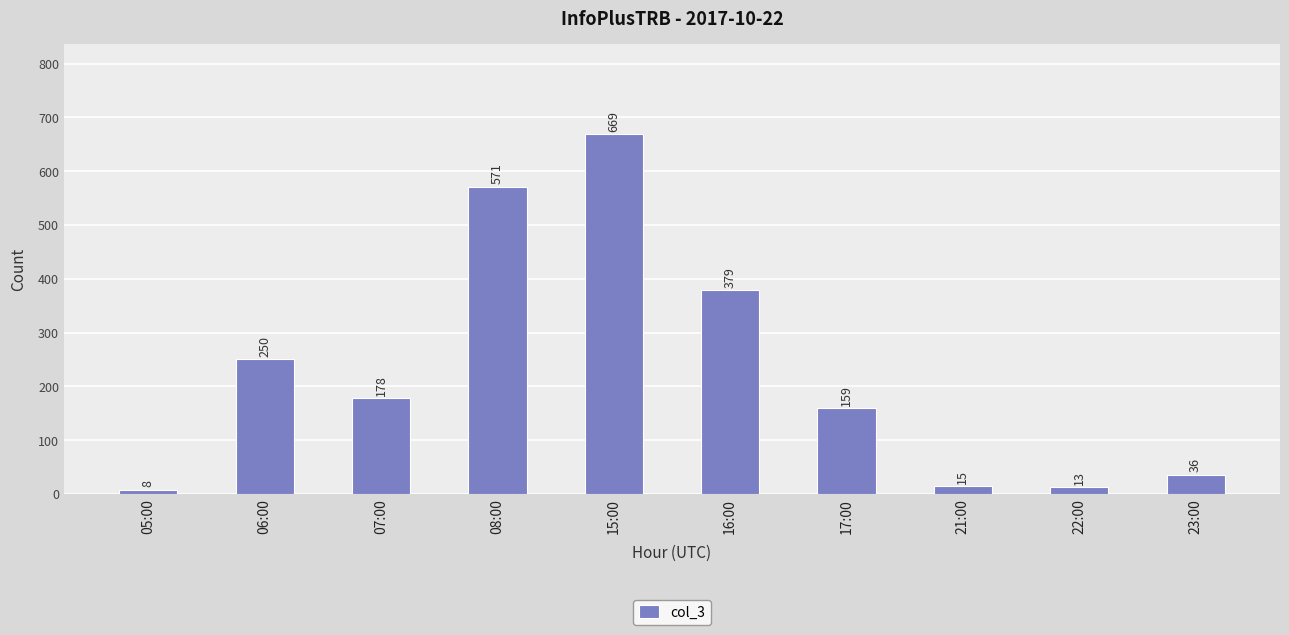

Are the bars grouped side by side (vs. stacked)?

No